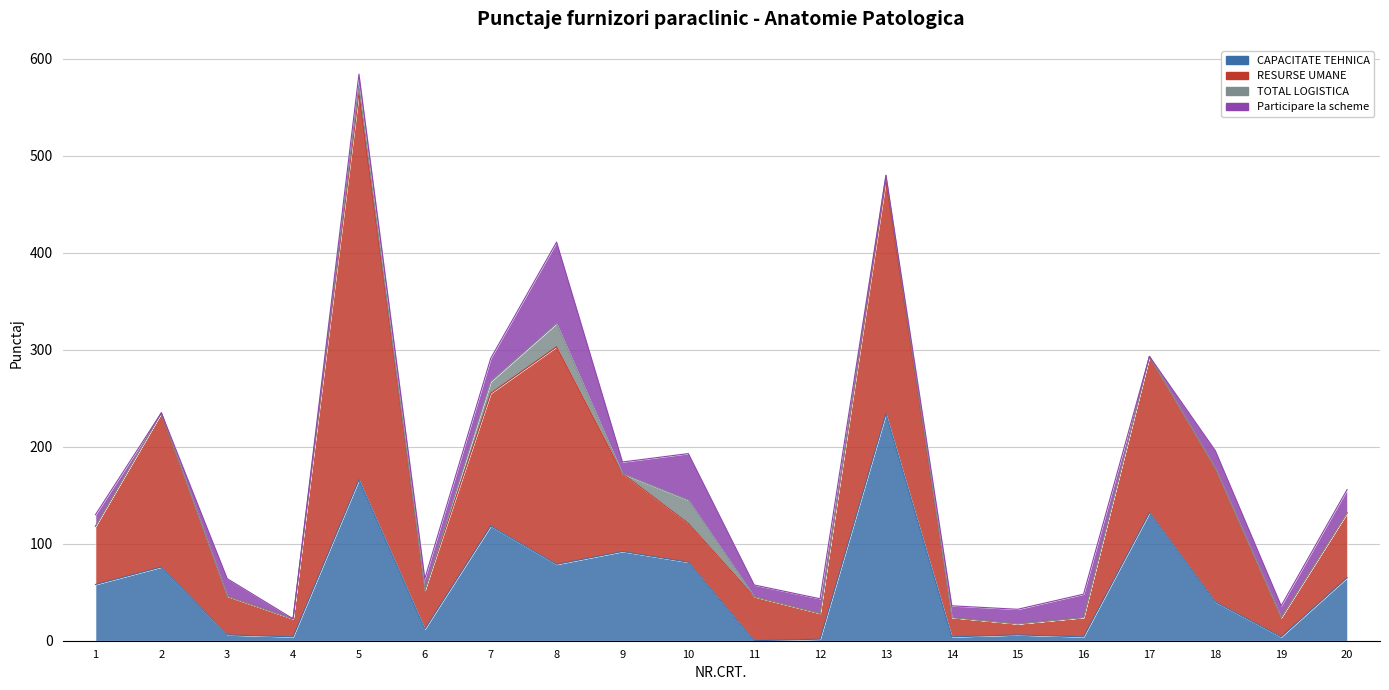

What is the spread (max minus min) of values at 14?

20.0